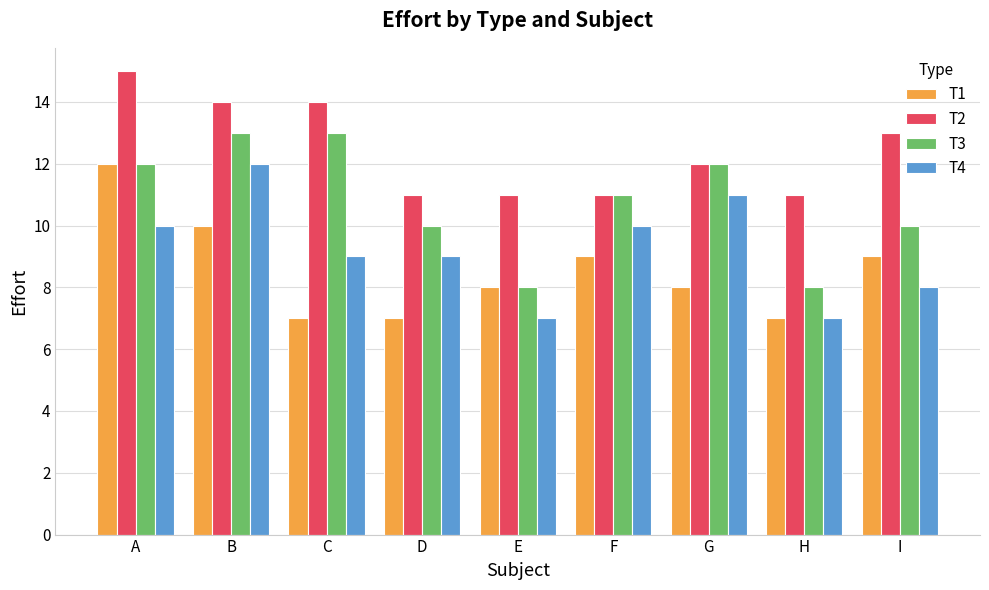

What is the difference between the highest and lowest values at C?

7